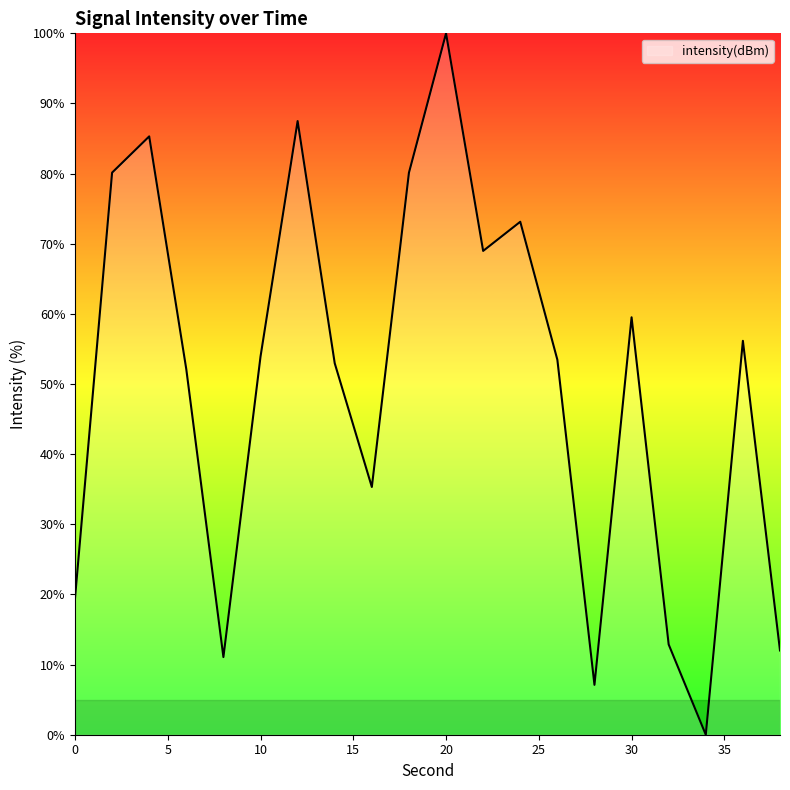

How many lines are shown in the chart?

1